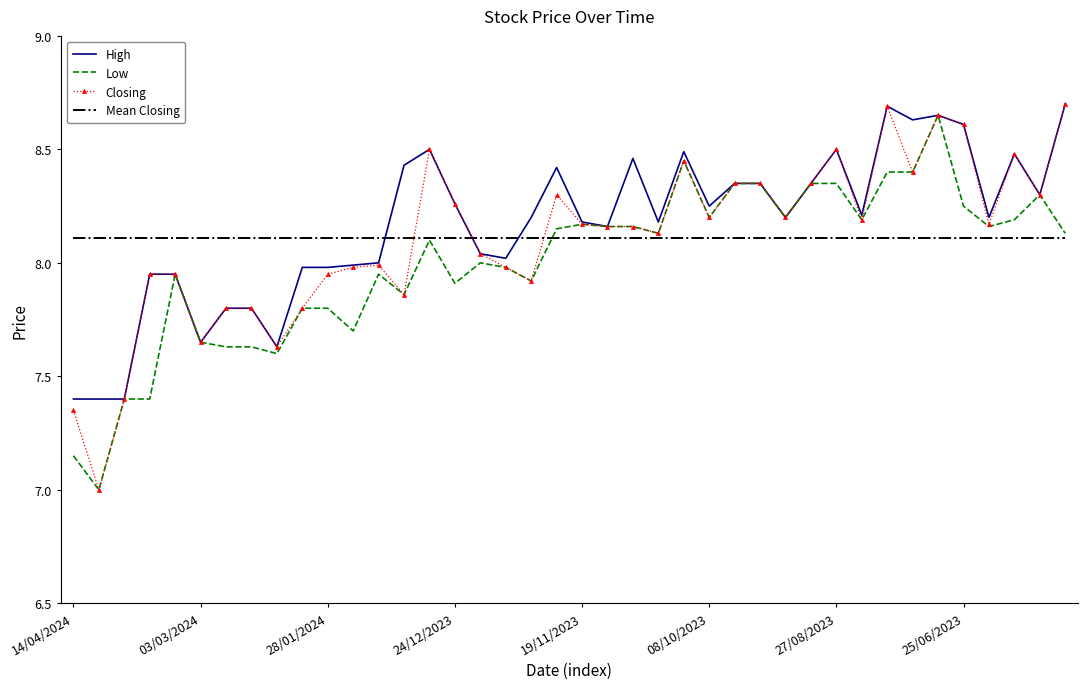

What is the lowest value of the Closing series?

7.0